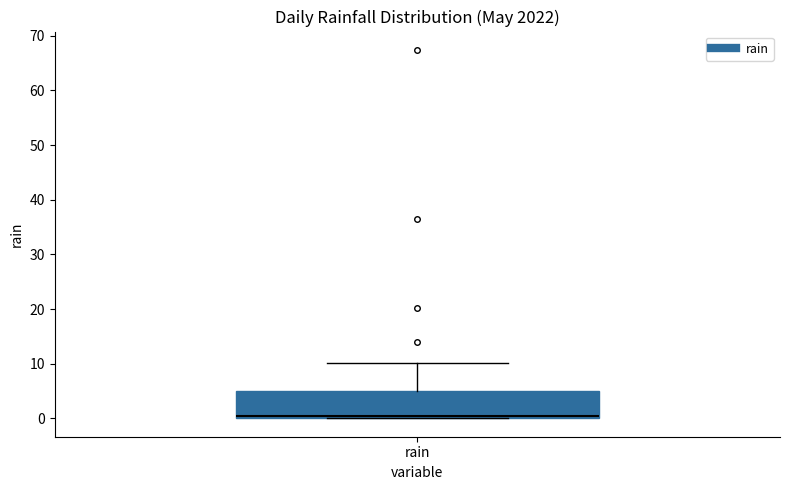

Read this box plot against the y-axis: the position of the median line, the range covered by the box, and the ends of both whiskers. The values are not printed on the chart, so give them approximately, as read against the axis.

median 0 (just above the box's lower edge), box 0 to 5, whiskers 0 to 10